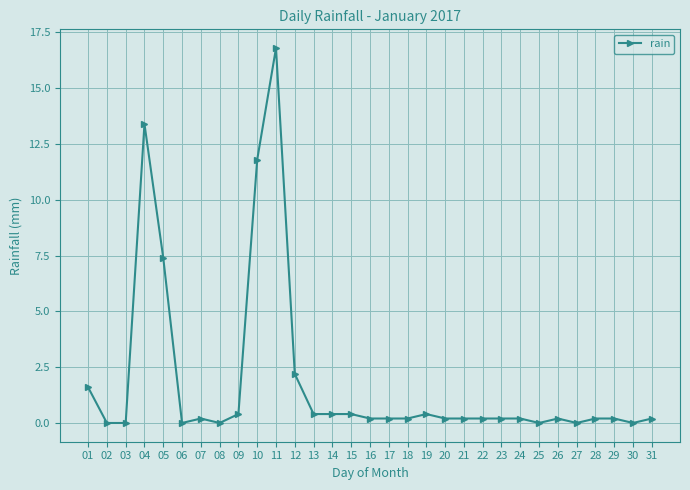

Count the number of categories in the chart.

31